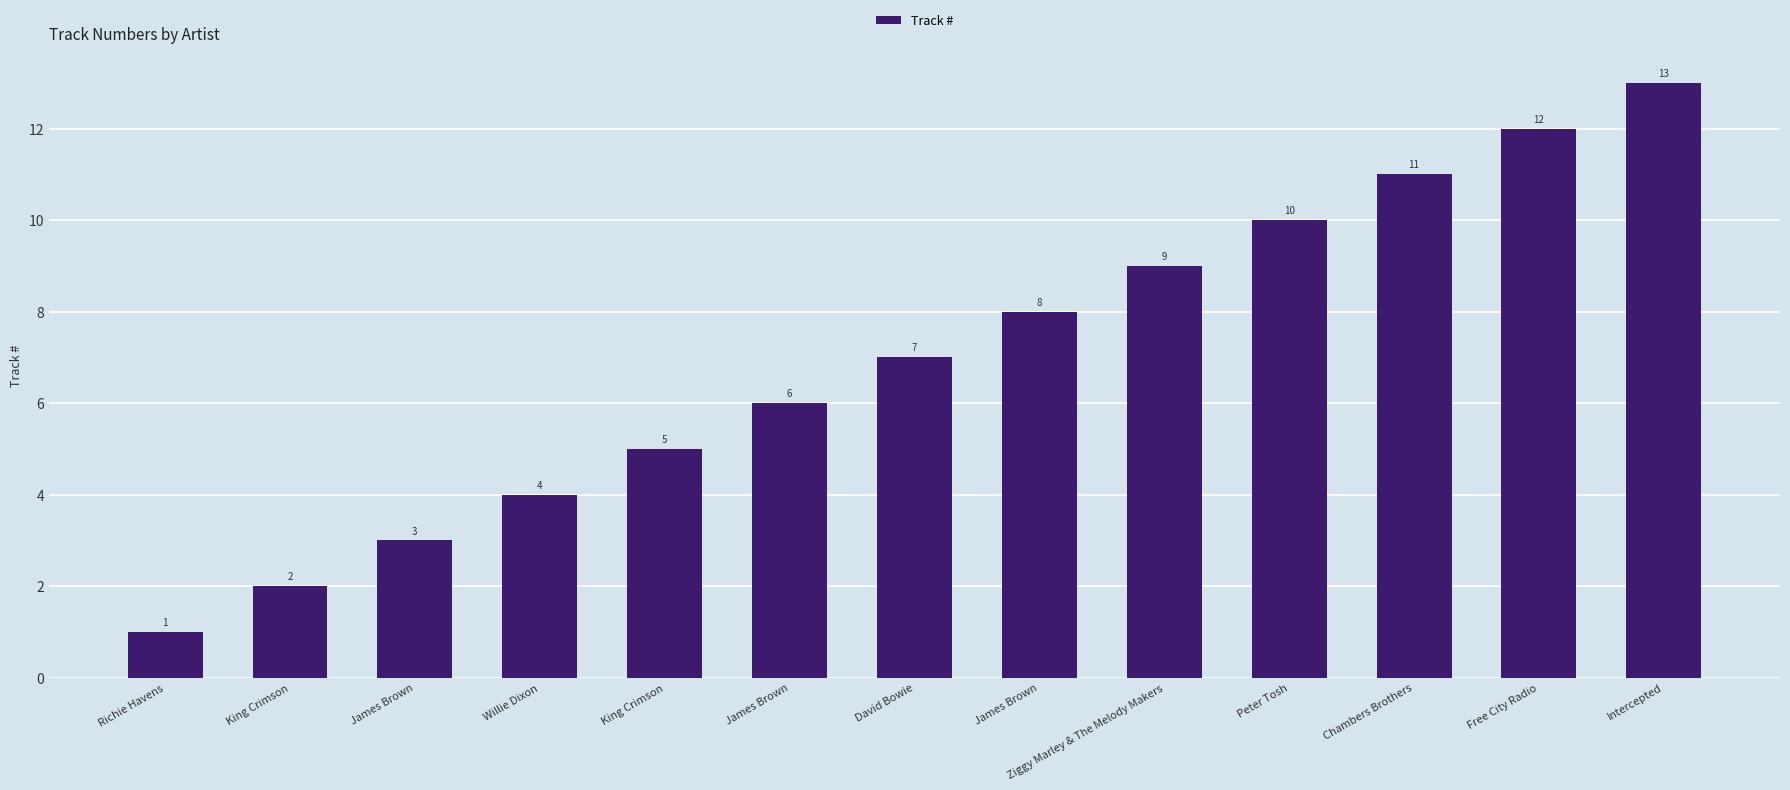

What is the smallest value displayed?

1